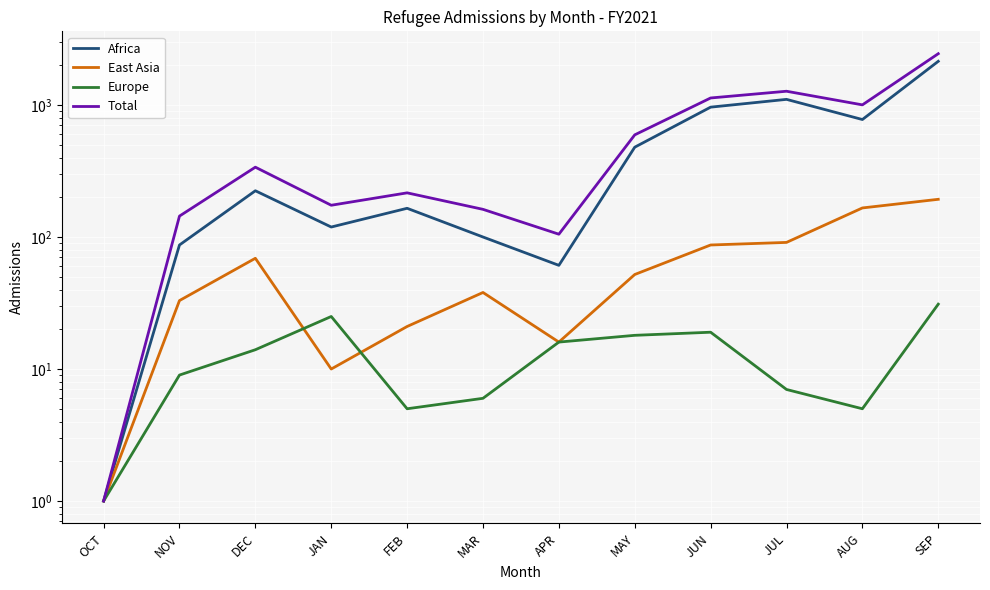

List the labels in order of Europe value, smallest first.

OCT, FEB, AUG, MAR, JUL, NOV, DEC, APR, MAY, JUN, JAN, SEP